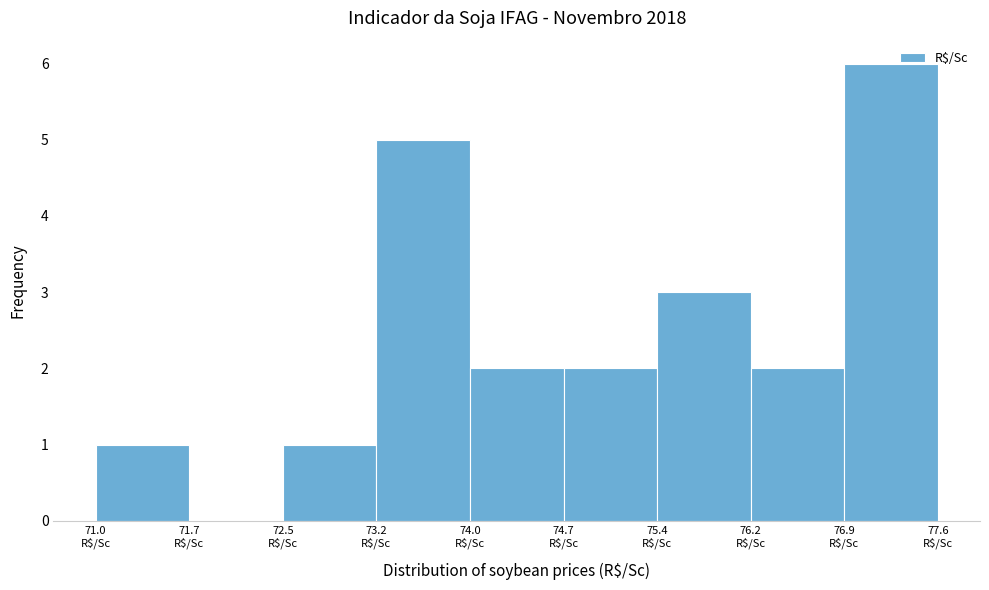

Reading left to right, list every bar in this chart as the range it spans on the x-axis followed by its height. Neither the bar edges nor the heights are printed on the chart, so give them approximately, as read against the axes.

71.0 to 71.7: 1
71.7 to 72.5: 0
72.5 to 73.2: 1
73.2 to 74.0: 5
74.0 to 74.7: 2
74.7 to 75.4: 2
75.4 to 76.2: 3
76.2 to 76.9: 2
76.9 to 77.6: 6